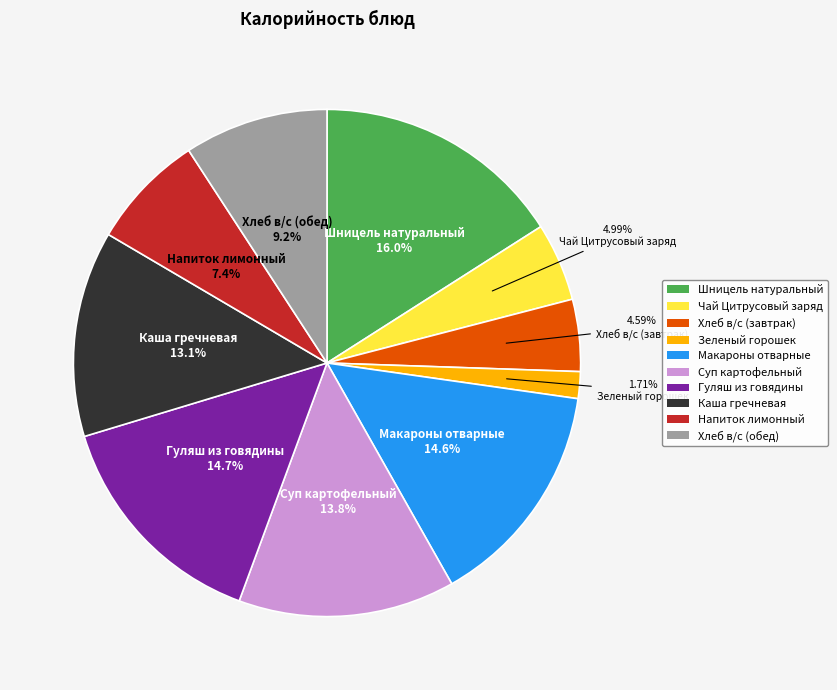

To the nearest percent, what percentage of the pie is Чай Цитрусовый заряд?

5%